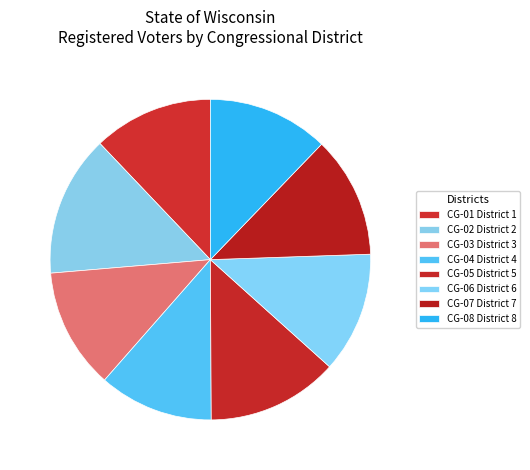

Which has a higher value, CG-02 District 2 or CG-08 District 8?

CG-02 District 2